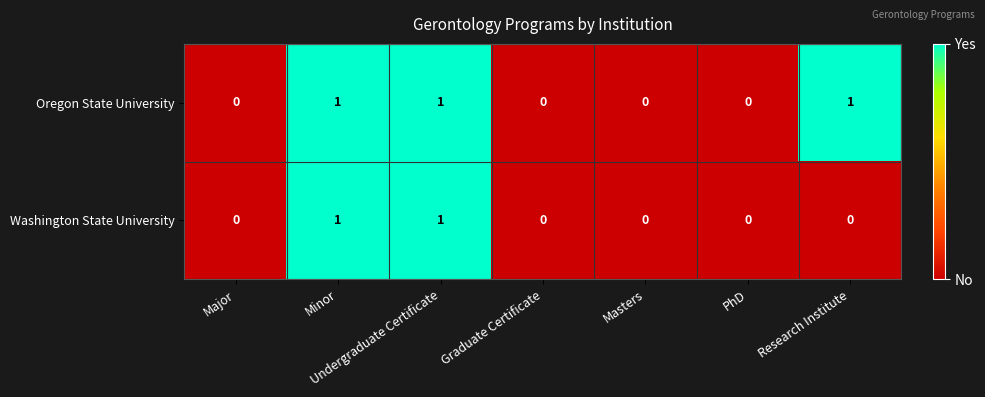

The Oregon State University series shows 0 at PhD. True or false?

True